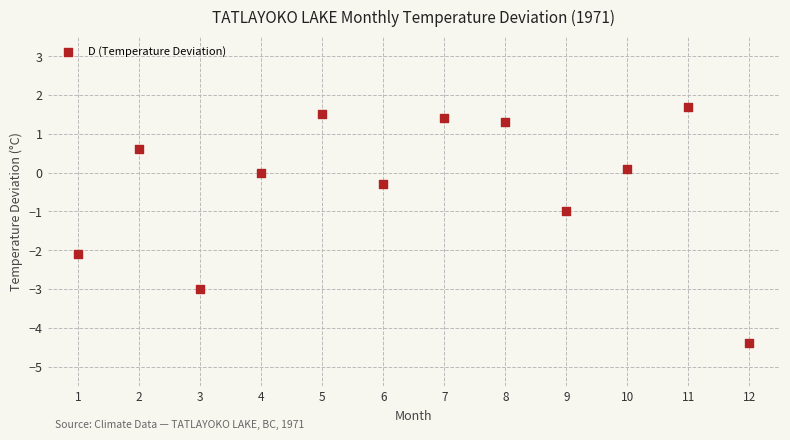

What is the range of Y values (max minus min)?

6.1